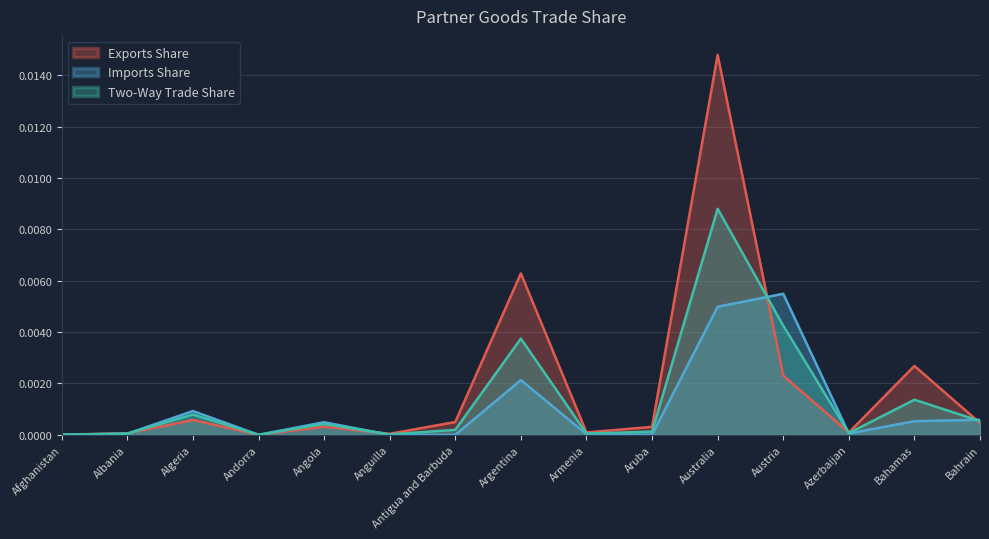

Which series has the widest spread of values?

Exports Share